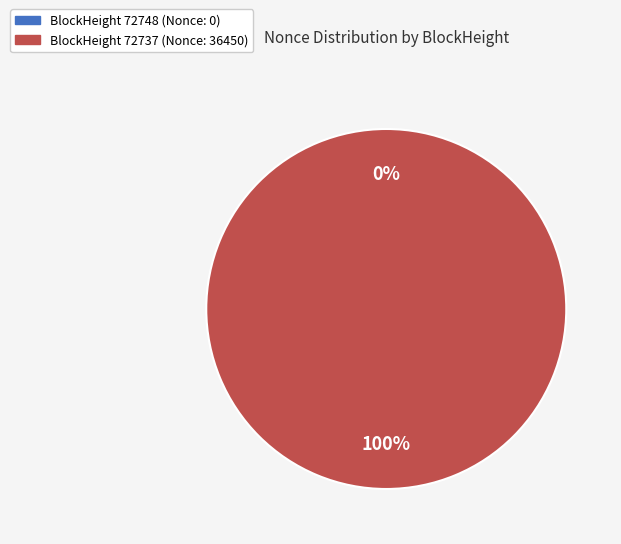

Does any single category account for the majority?

Yes